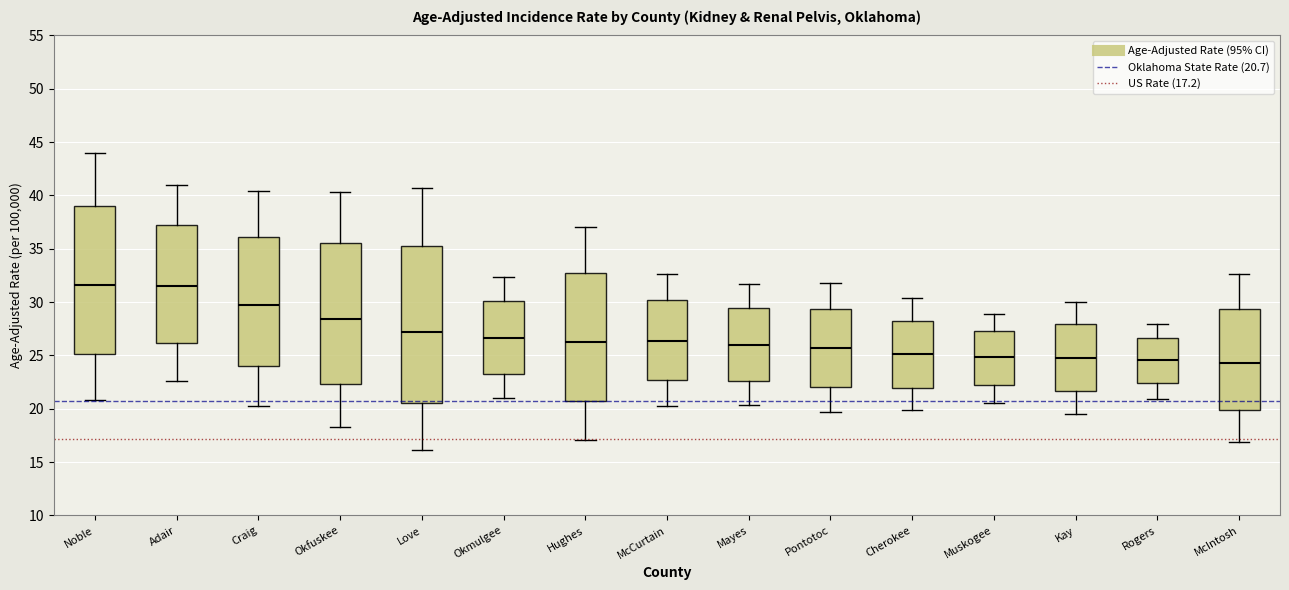

Reading left to right, transcribe this box plot: for each box, give where its median line is, the range the box spans, and where its two whiskers end, as read against the y-axis. The values are not printed on the chart, so give them approximately, as read against the axis.

Noble: median 31.5, box 25.0 to 39.0, whiskers 21.0 to 44.0
Adair: median 31.5, box 26.0 to 37.0, whiskers 22.5 to 41.0
Craig: median 29.5, box 24.0 to 36.0, whiskers 20.5 to 40.5
Okfuskee: median 28.5, box 22.5 to 35.5, whiskers 18.5 to 40.5
Love: median 27.0, box 20.5 to 35.5, whiskers 16.0 to 40.5
Okmulgee: median 26.5, box 23.5 to 30.0, whiskers 21.0 to 32.5
Hughes: median 26.5, box 20.5 to 32.5, whiskers 17.0 to 37.0
McCurtain: median 26.5, box 22.5 to 30.0, whiskers 20.0 to 32.5
Mayes: median 26.0, box 22.5 to 29.5, whiskers 20.5 to 31.5
Pontotoc: median 25.5, box 22.0 to 29.5, whiskers 19.5 to 32.0
Cherokee: median 25.0, box 22.0 to 28.5, whiskers 20.0 to 30.5
Muskogee: median 25.0, box 22.5 to 27.5, whiskers 20.5 to 29.0
Kay: median 25.0, box 21.5 to 28.0, whiskers 19.5 to 30.0
Rogers: median 24.5, box 22.5 to 26.5, whiskers 21.0 to 28.0
McIntosh: median 24.5, box 20.0 to 29.5, whiskers 17.0 to 32.5